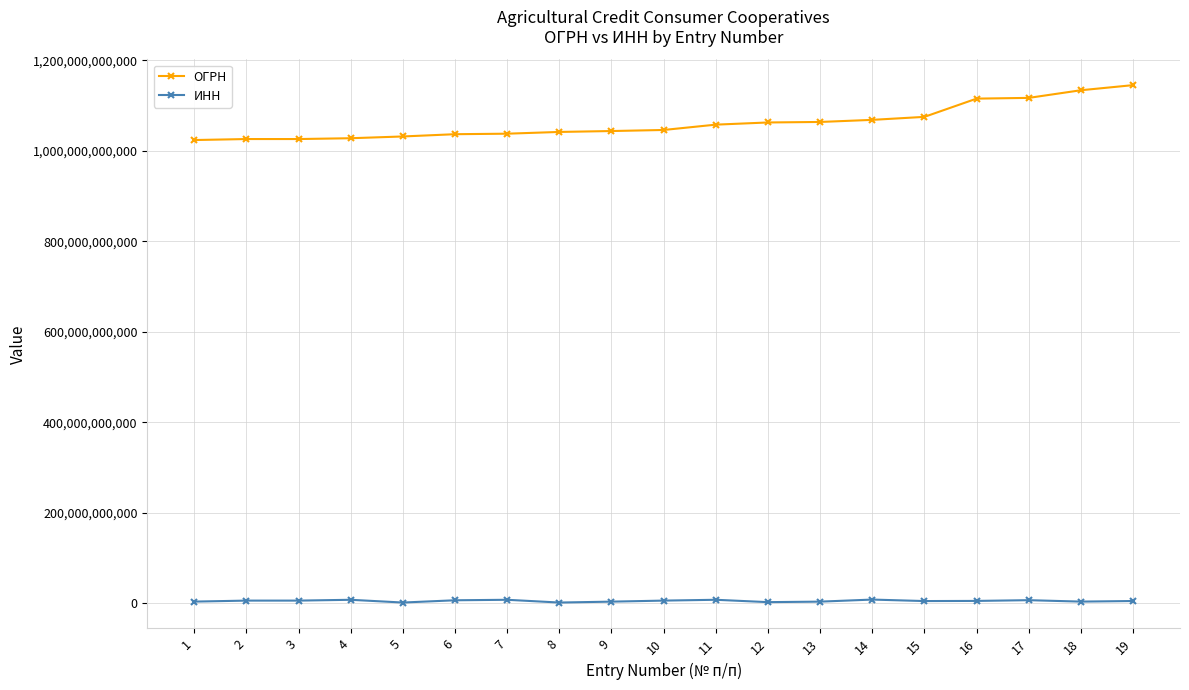

At how many categories does at least one series exceed 1016789257846?

19